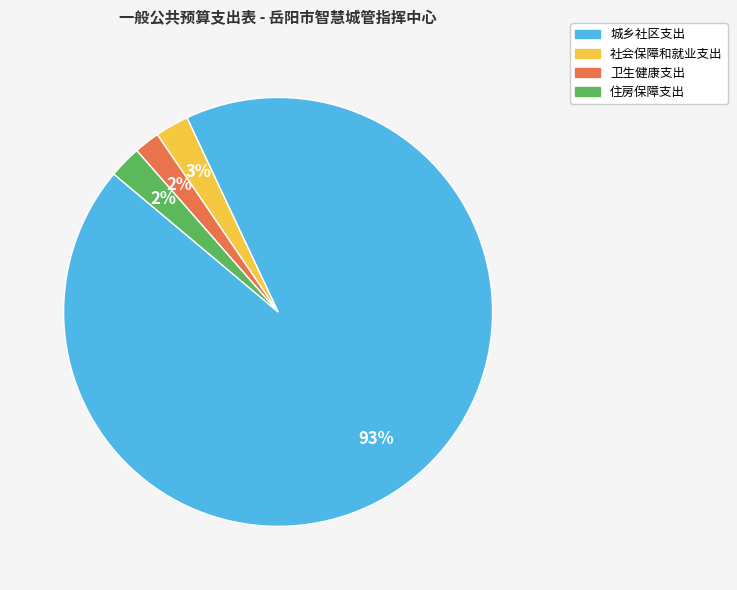

Is there any slice that represents more than half of the pie?

Yes